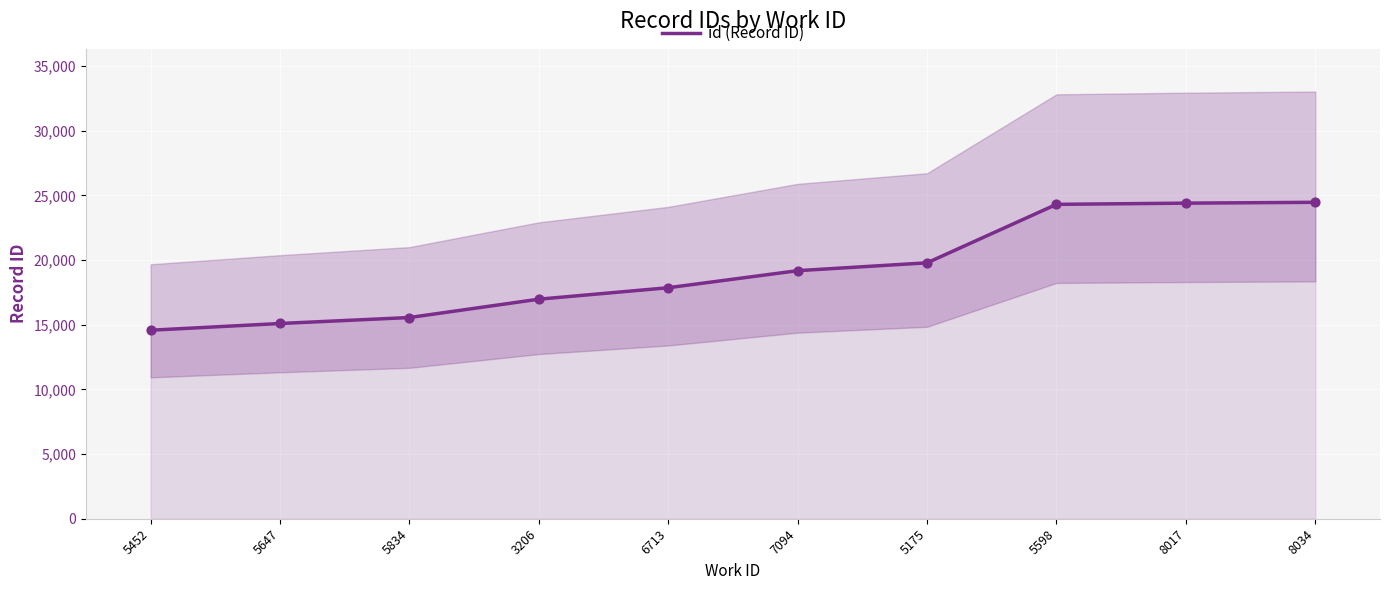

Which has a higher value, 5175 or 5647?

5175